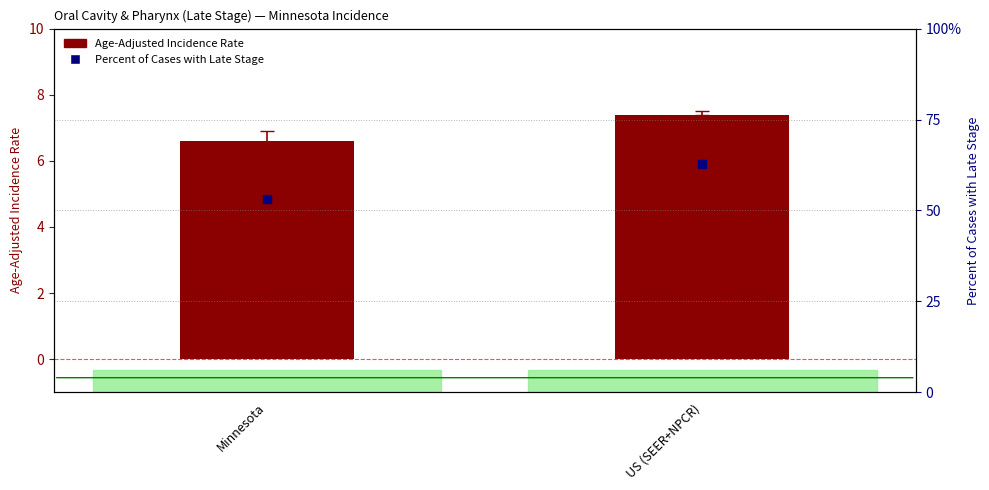

Which series has the largest total across all categories?

Percent of Cases with Late Stage